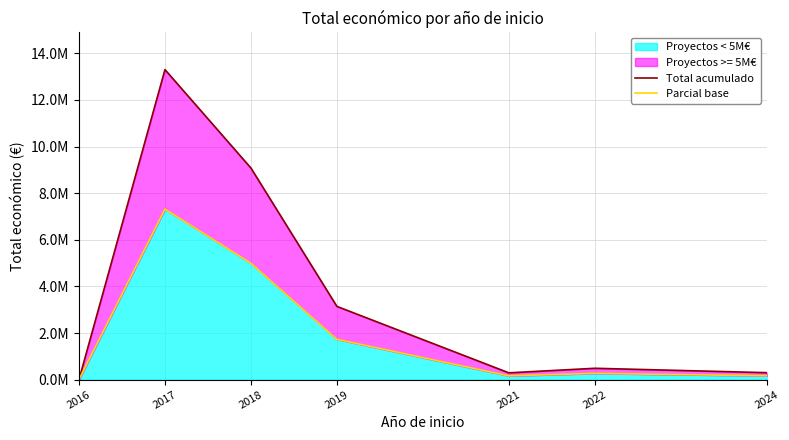

Is it true that Total acumulado equals 9079487.0 at 2018?

True